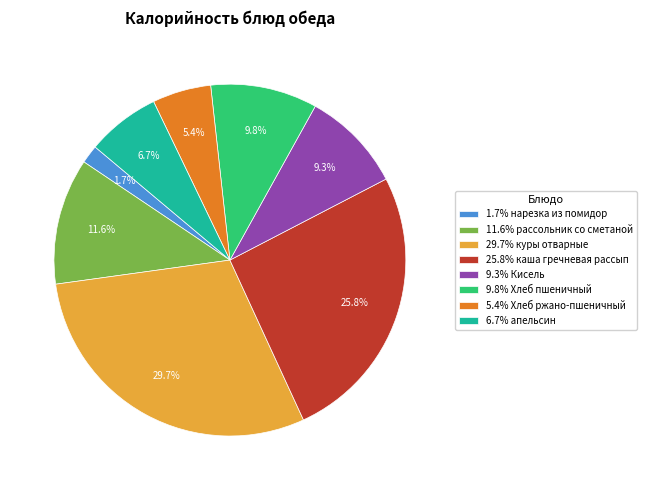

Is 25.8% каша гречневая рассып the majority of the pie?

No